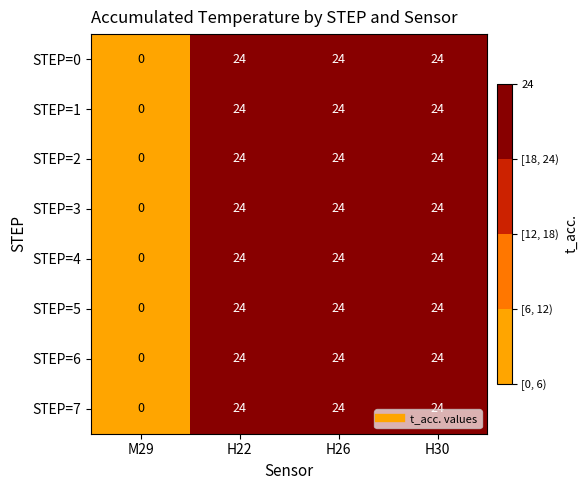

The STEP=1 series shows 24 at H30. True or false?

True